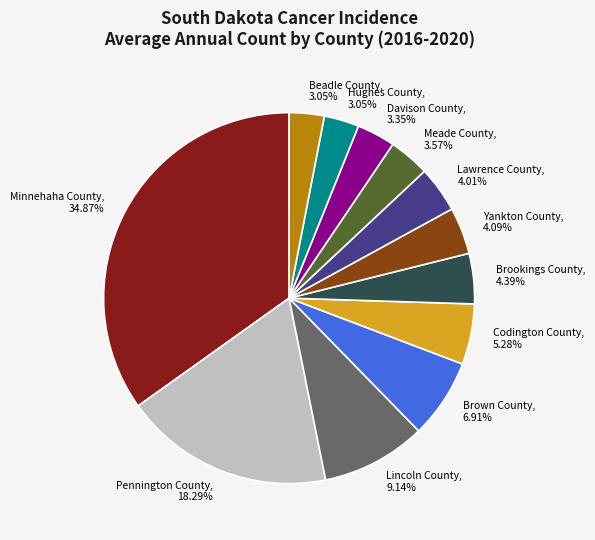

How much of the chart is everything except Yankton County?

95.9%